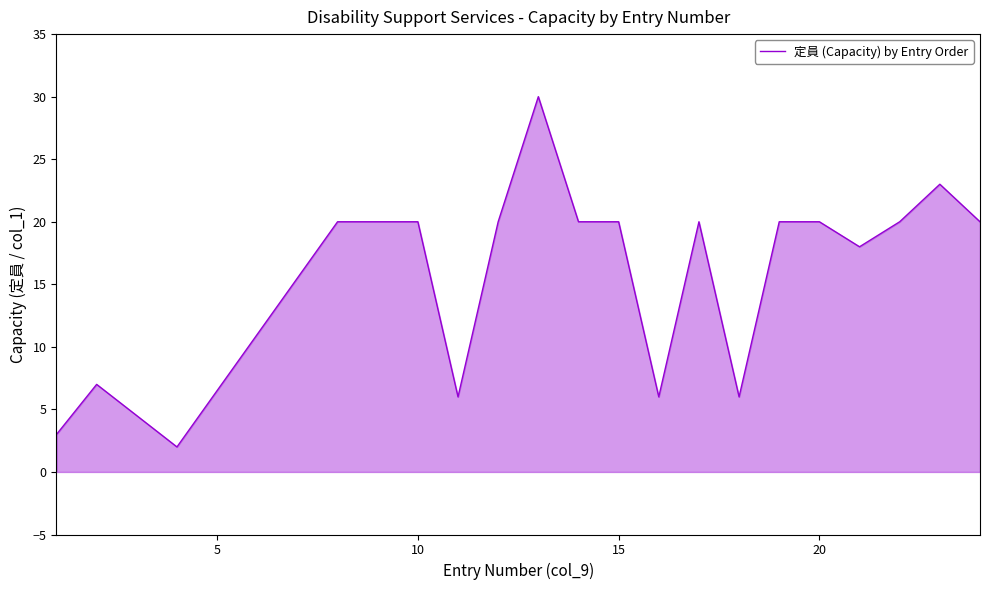

What is the difference between the maximum and minimum values?

28